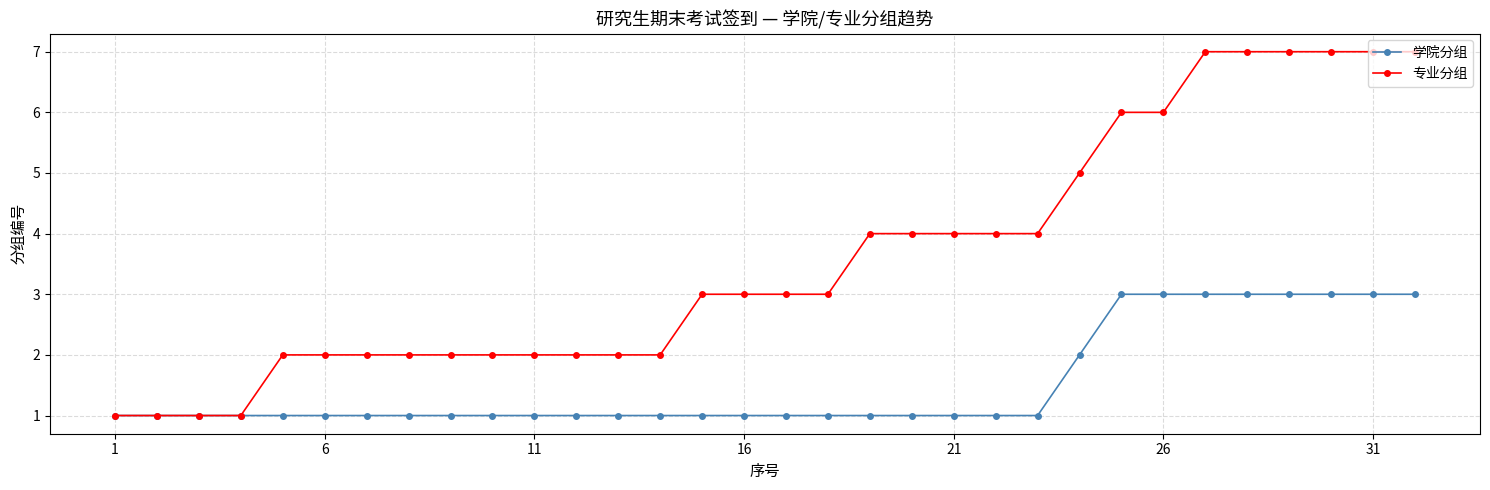

What is the value of the 学院分组 point at the 24th from the left?

2